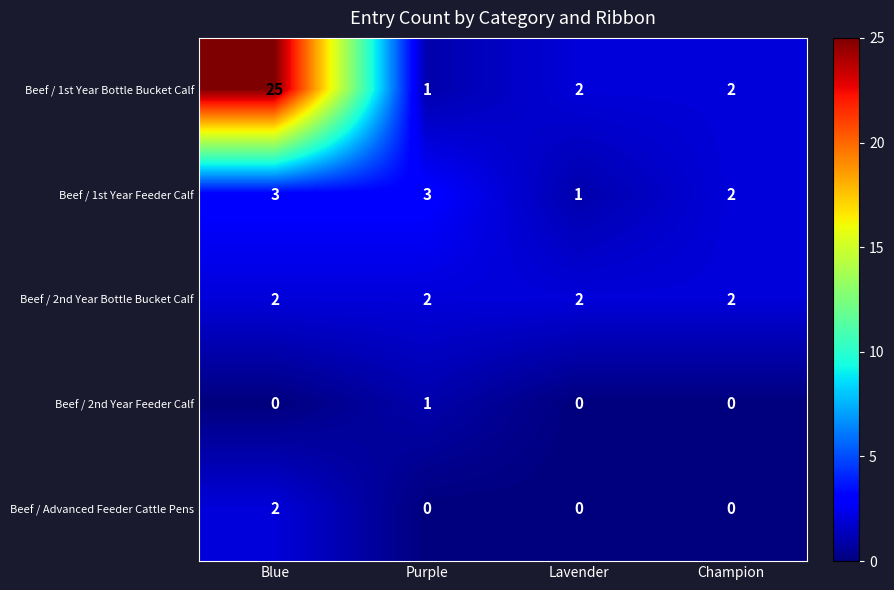

The value of Beef / Advanced Feeder Cattle Pens at Blue is 2. True or false?

True